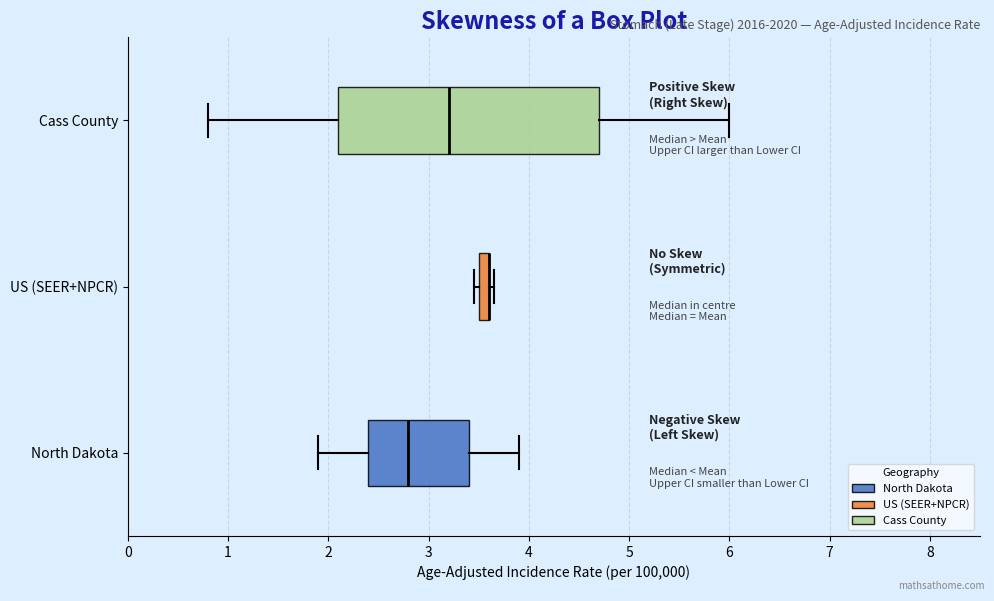

Which box is the widest, from its left edge to its right edge?

Cass County